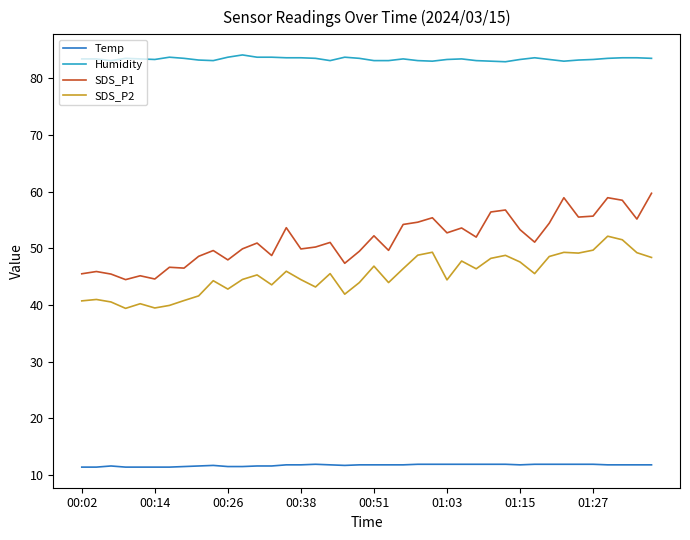

What is the smallest value displayed?

11.4